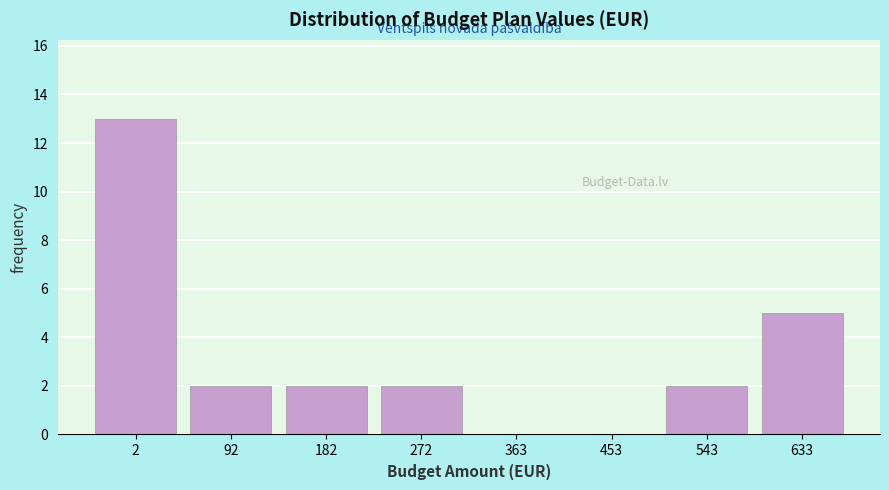

Reading left to right, transcribe all the data shown in this chart.

2=13	92=2	182=2	272=2	363=0	453=0	543=2	633=5